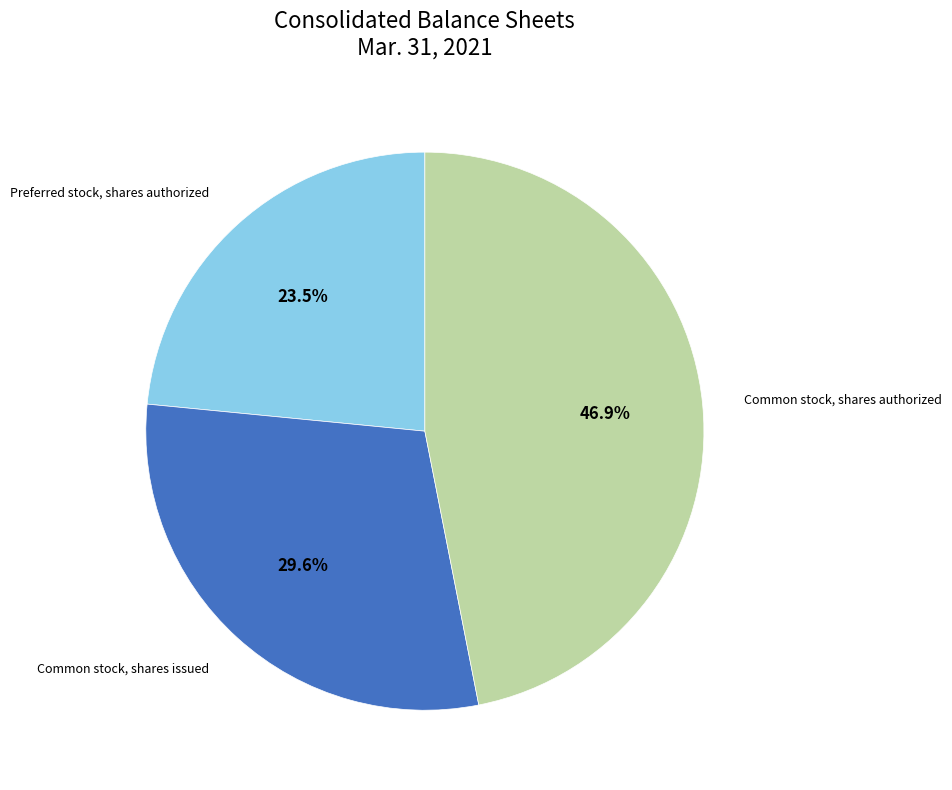

Does any single category account for the majority?

No